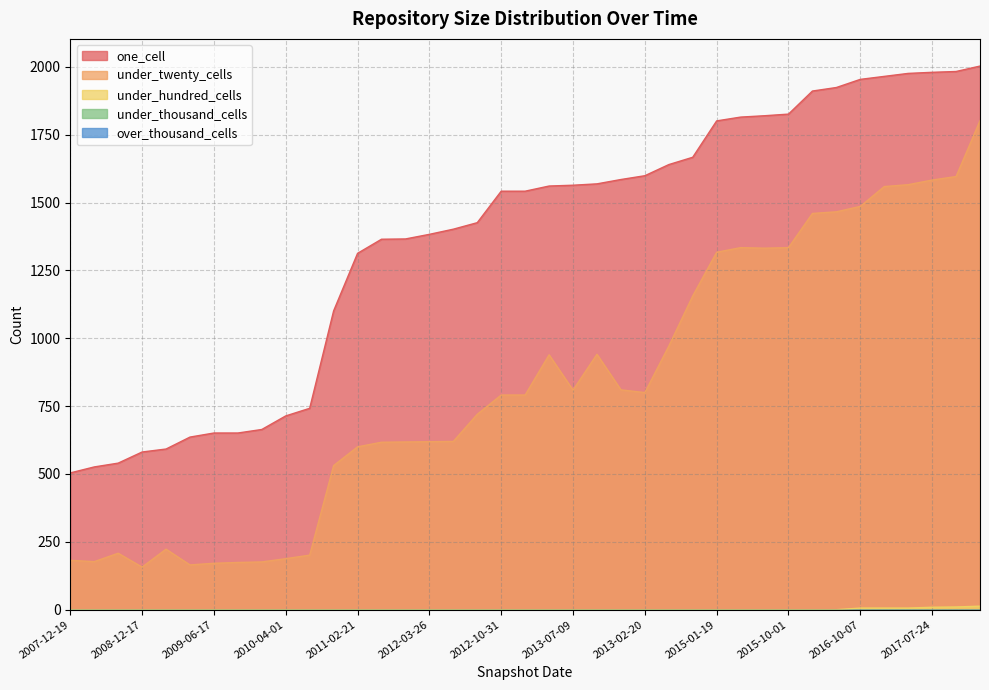

How many values in the under_twenty_cells series exceed 791?

19